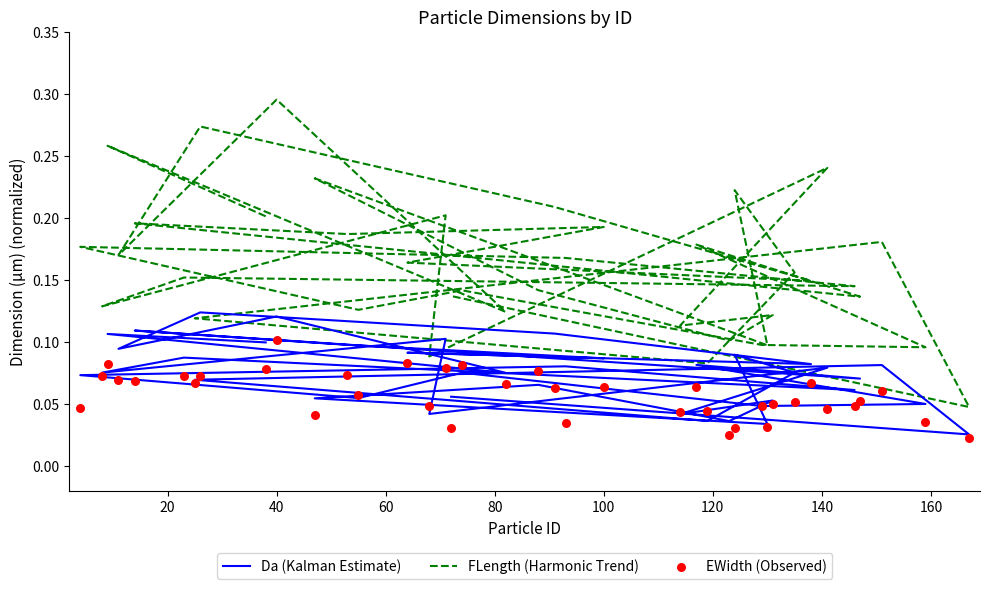

Is the value of EWidth (Observed) at 12 greater than the value of FLength (Harmonic Trend) at 16?

No